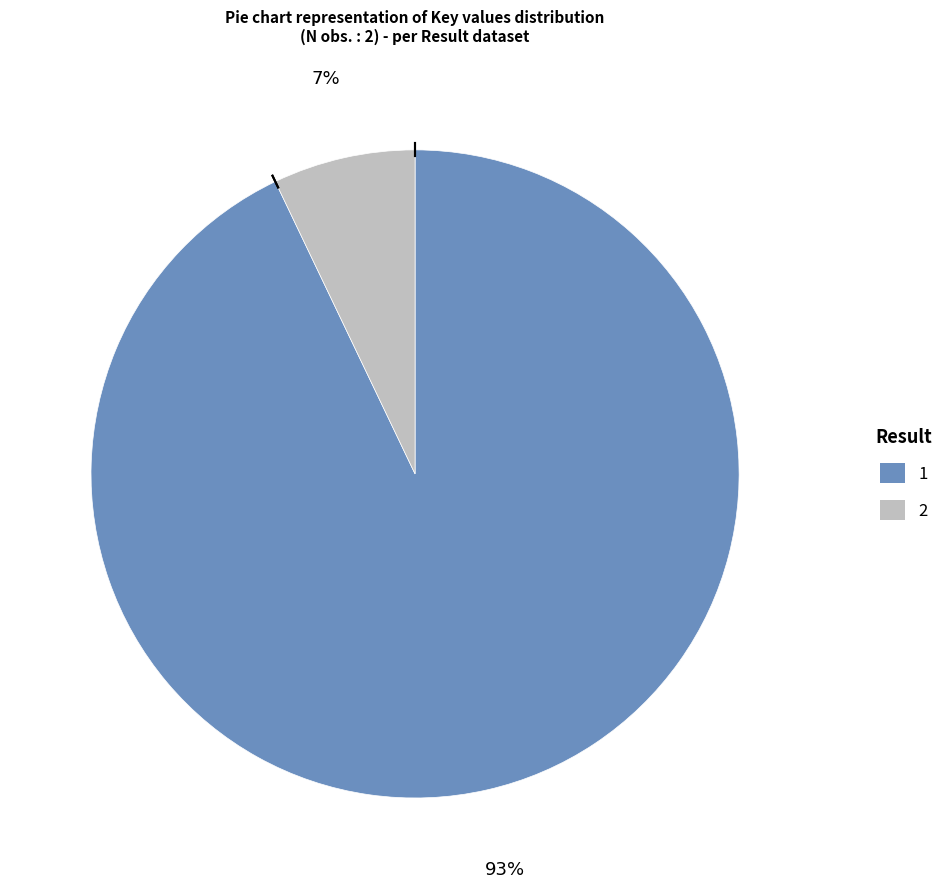

To the nearest percent, what is the combined percentage of 2 and 1?

100%